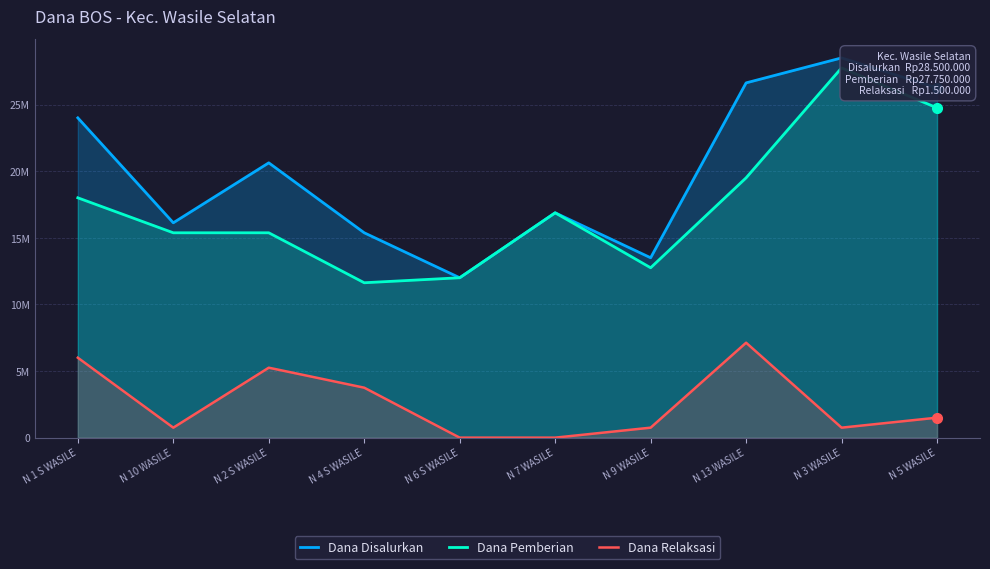

What is the difference between the maximum and second lowest values in the Dana Disalurkan series?

15000000